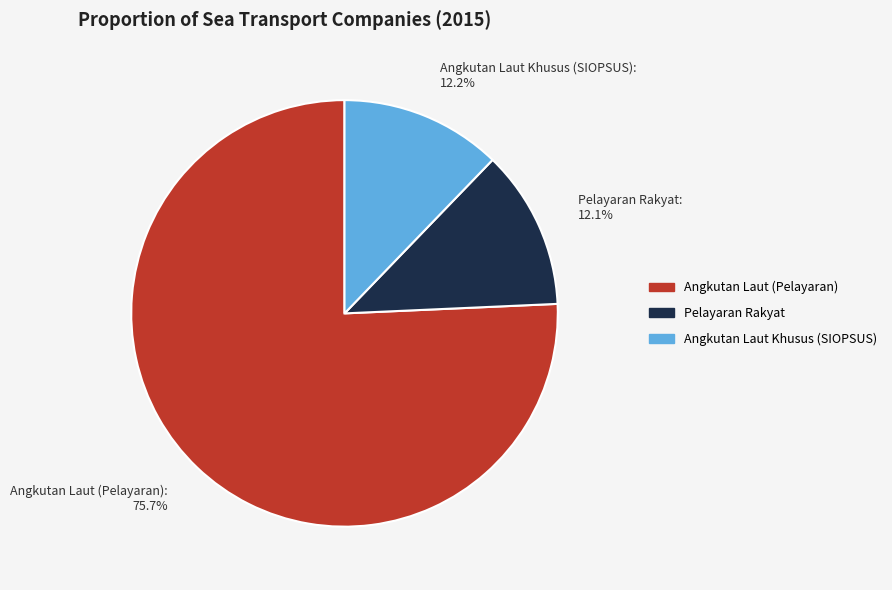

To the nearest percent, what is the combined percentage of Angkutan Laut Khusus (SIOPSUS) and Angkutan Laut (Pelayaran)?

88%